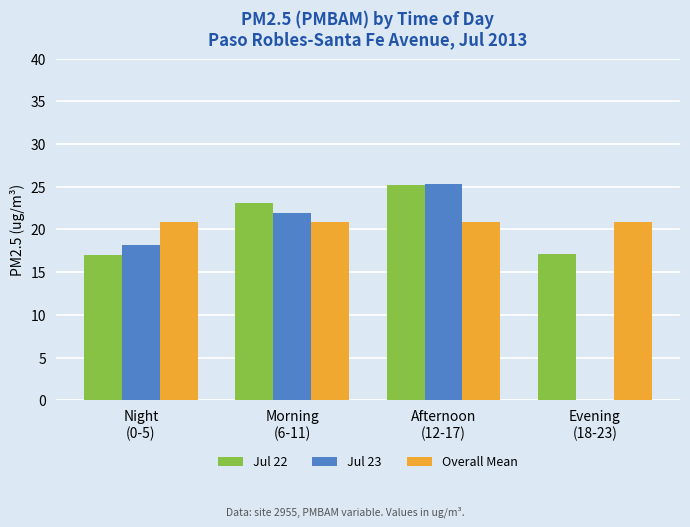

Is the value of Jul 23 at Evening
(18-23) greater than the value of Jul 22 at Morning
(6-11)?

No